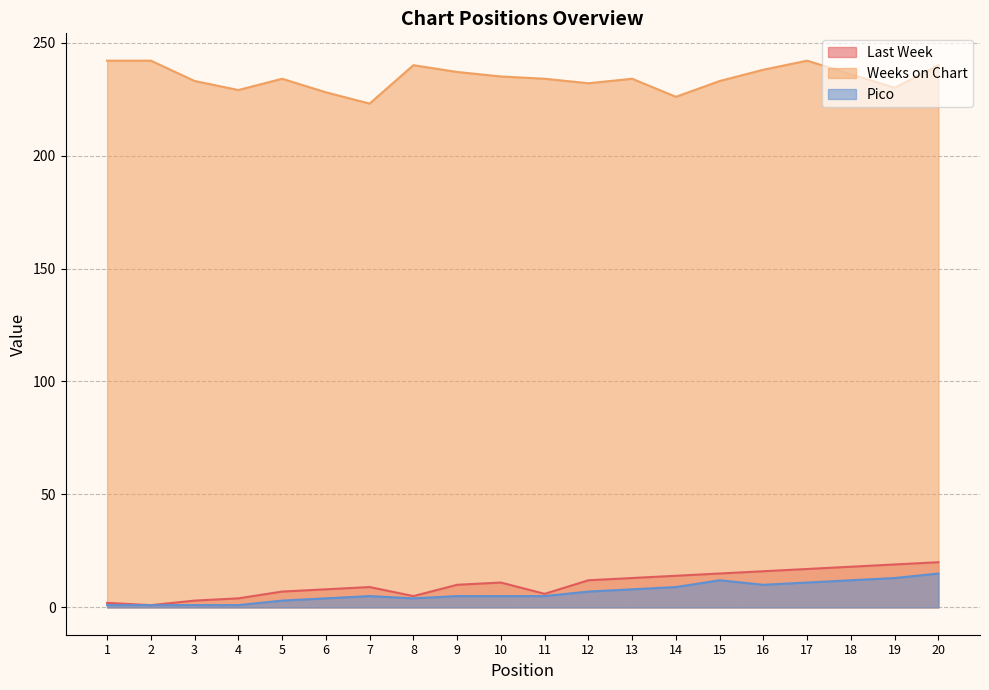

What is the difference between the second highest and second lowest values in the Weeks on Chart series?

16